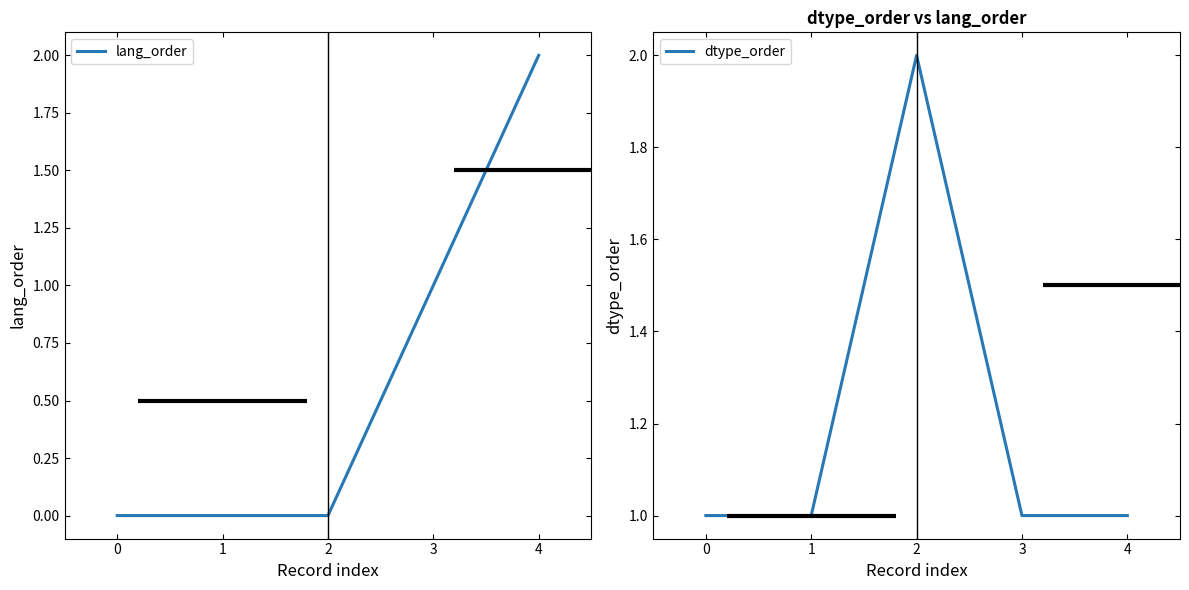

Reading left to right, what are all the values shown in this chart?

lang_order: 0	0	0	1	2
dtype_order: 1	1	2	1	1